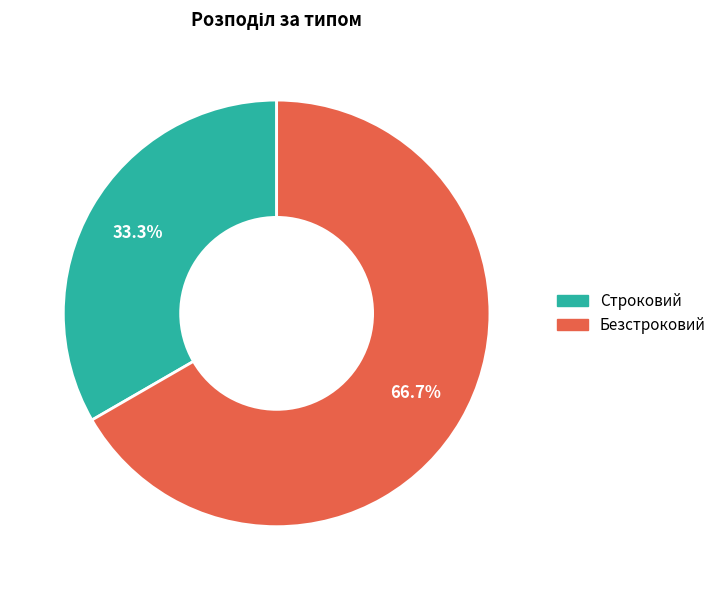

To the nearest percent, what is the average slice percentage?

50%